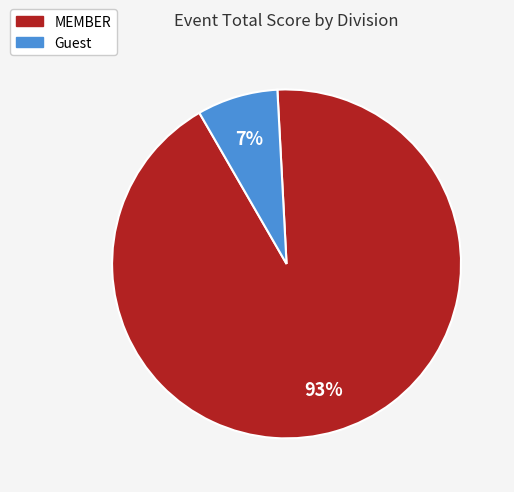

Do Guest and MEMBER together represent more than half of the pie?

Yes